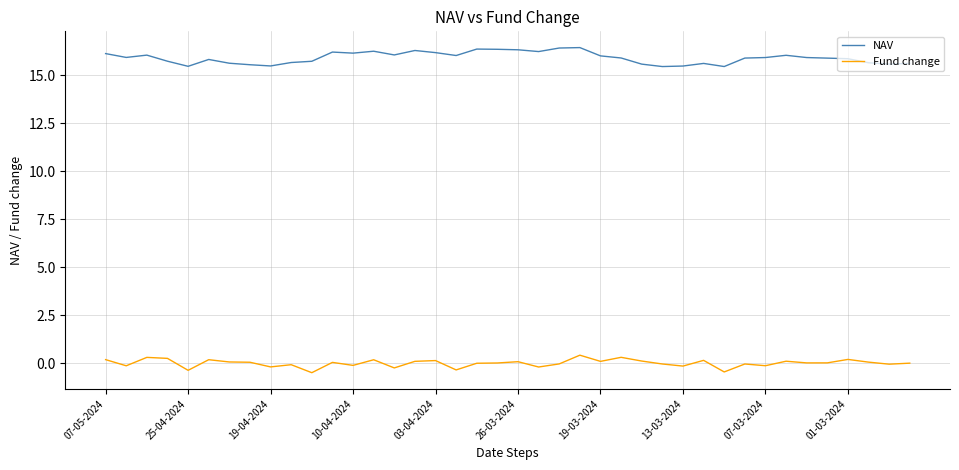

List the series in order of their peak value, highest first.

NAV, Fund change